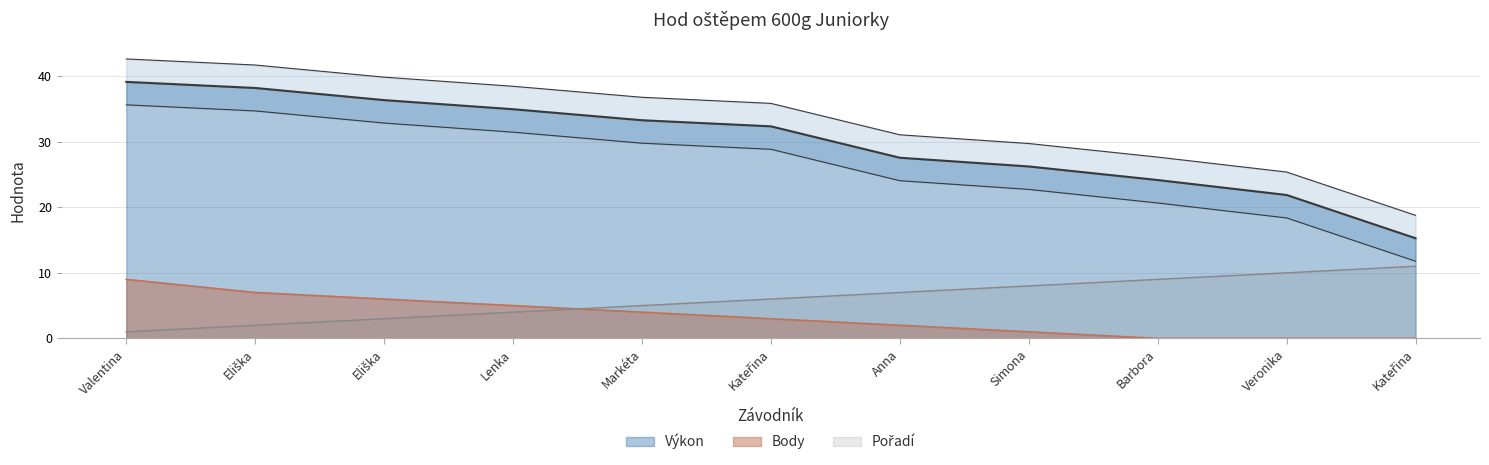

List the labels in order of Výkon value, smallest first.

Kateřina, Veronika, Barbora, Simona, Anna, Kateřina, Markéta, Lenka, Eliška, Eliška, Valentina